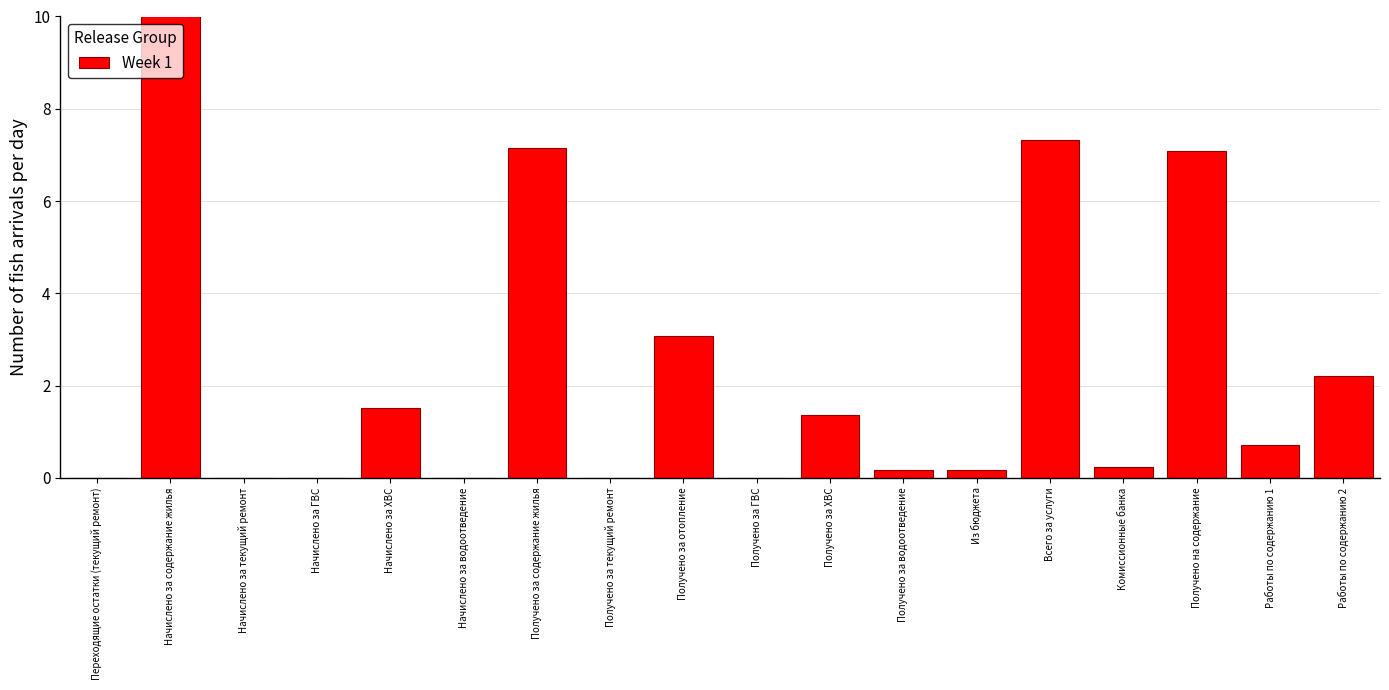

Reading left to right, what are all the values shown in this chart?

Переходящие остатки (текущий ремонт)=0.0	Начислено за содержание жилья=10.0	Начислено за текущий ремонт=0.0	Начислено за ГВС=0.0	Начислено за ХВС=1.5	Начислено за водоотведение=0.0	Получено за содержание жилья=7.2	Получено за текущий ремонт=0.0	Получено за отопление=3.1	Получено за ГВС=0.0	Получено за ХВС=1.4	Получено за водоотведение=0.2	Из бюджета=0.2	Всего за услуги=7.3	Комиссионные банка=0.2	Получено на содержание=7.1	Работы по содержанию 1=0.7	Работы по содержанию 2=2.2